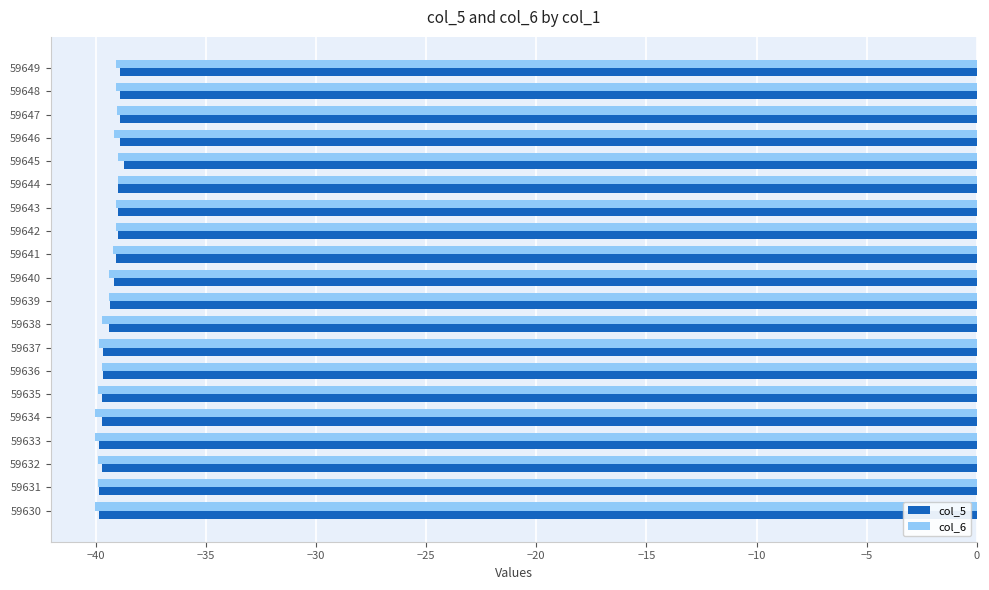

How many data points does each series have?

20